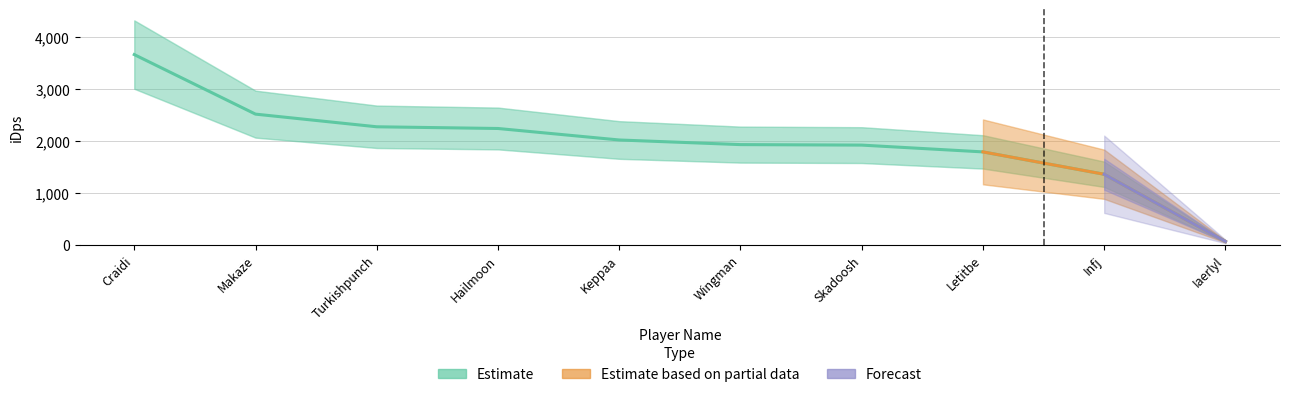

Rank the categories by value from highest to lowest.

Craidi, Makaze, Turkishpunch, Hailmoon, Keppaa, Wingman, Skadoosh, Letitbe, Infj, Iaerlyl